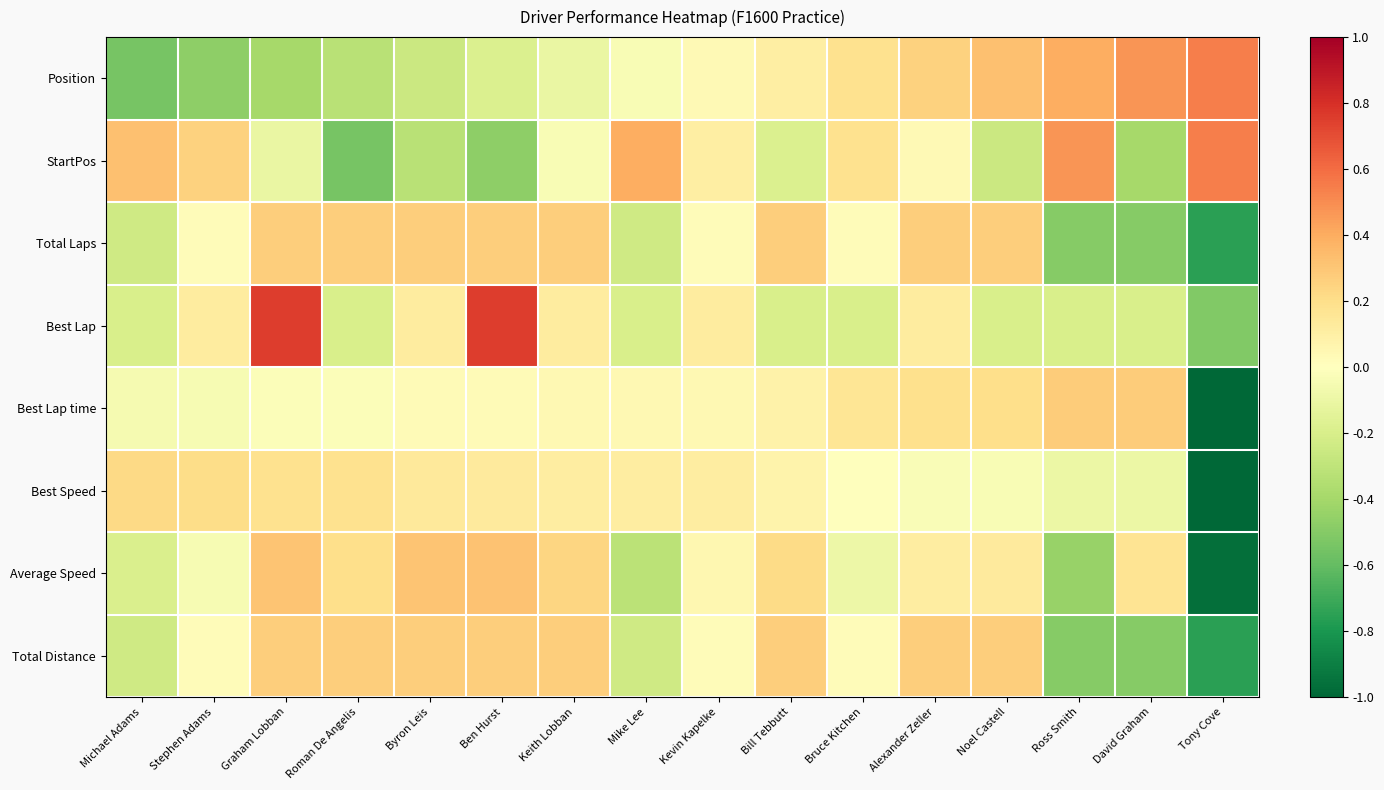

Reading right to left, what are all the values shown in this chart?

Position: Tony Cove=0.5	David Graham=0.5	Ross Smith=0.4	Noel Castell=0.3	Alexander Zeller=0.3	Bruce Kitchen=0.2	Bill Tebbutt=0.1	Kevin Kapelke=0.0	Mike Lee=-0.0	Keith Lobban=-0.1	Ben Hurst=-0.2	Byron Leis=-0.3	Roman De Angelis=-0.3	Graham Lobban=-0.4	Stephen Adams=-0.5	Michael Adams=-0.5
StartPos: Tony Cove=0.5	David Graham=-0.4	Ross Smith=0.5	Noel Castell=-0.3	Alexander Zeller=0.0	Bruce Kitchen=0.2	Bill Tebbutt=-0.2	Kevin Kapelke=0.1	Mike Lee=0.4	Keith Lobban=-0.0	Ben Hurst=-0.5	Byron Leis=-0.3	Roman De Angelis=-0.5	Graham Lobban=-0.1	Stephen Adams=0.3	Michael Adams=0.3
Total Laps: Tony Cove=-0.8	David Graham=-0.5	Ross Smith=-0.5	Noel Castell=0.3	Alexander Zeller=0.3	Bruce Kitchen=0.0	Bill Tebbutt=0.3	Kevin Kapelke=0.0	Mike Lee=-0.2	Keith Lobban=0.3	Ben Hurst=0.3	Byron Leis=0.3	Roman De Angelis=0.3	Graham Lobban=0.3	Stephen Adams=0.0	Michael Adams=-0.2
Best Lap: Tony Cove=-0.5	David Graham=-0.2	Ross Smith=-0.2	Noel Castell=-0.2	Alexander Zeller=0.1	Bruce Kitchen=-0.2	Bill Tebbutt=-0.2	Kevin Kapelke=0.1	Mike Lee=-0.2	Keith Lobban=0.1	Ben Hurst=0.8	Byron Leis=0.1	Roman De Angelis=-0.2	Graham Lobban=0.8	Stephen Adams=0.1	Michael Adams=-0.2
Best Lap time: Tony Cove=-1.0	David Graham=0.3	Ross Smith=0.3	Noel Castell=0.2	Alexander Zeller=0.2	Bruce Kitchen=0.2	Bill Tebbutt=0.1	Kevin Kapelke=0.0	Mike Lee=0.0	Keith Lobban=0.0	Ben Hurst=0.0	Byron Leis=0.0	Roman De Angelis=-0.0	Graham Lobban=-0.0	Stephen Adams=-0.0	Michael Adams=-0.1
Best Speed: Tony Cove=-1.0	David Graham=-0.1	Ross Smith=-0.1	Noel Castell=-0.0	Alexander Zeller=-0.0	Bruce Kitchen=0.0	Bill Tebbutt=0.1	Kevin Kapelke=0.1	Mike Lee=0.1	Keith Lobban=0.1	Ben Hurst=0.1	Byron Leis=0.1	Roman De Angelis=0.2	Graham Lobban=0.2	Stephen Adams=0.2	Michael Adams=0.2
Average Speed: Tony Cove=-1.0	David Graham=0.2	Ross Smith=-0.4	Noel Castell=0.1	Alexander Zeller=0.1	Bruce Kitchen=-0.1	Bill Tebbutt=0.2	Kevin Kapelke=0.1	Mike Lee=-0.3	Keith Lobban=0.2	Ben Hurst=0.3	Byron Leis=0.3	Roman De Angelis=0.2	Graham Lobban=0.3	Stephen Adams=-0.0	Michael Adams=-0.2
Total Distance: Tony Cove=-0.8	David Graham=-0.5	Ross Smith=-0.5	Noel Castell=0.3	Alexander Zeller=0.3	Bruce Kitchen=0.0	Bill Tebbutt=0.3	Kevin Kapelke=0.0	Mike Lee=-0.2	Keith Lobban=0.3	Ben Hurst=0.3	Byron Leis=0.3	Roman De Angelis=0.3	Graham Lobban=0.3	Stephen Adams=0.0	Michael Adams=-0.2